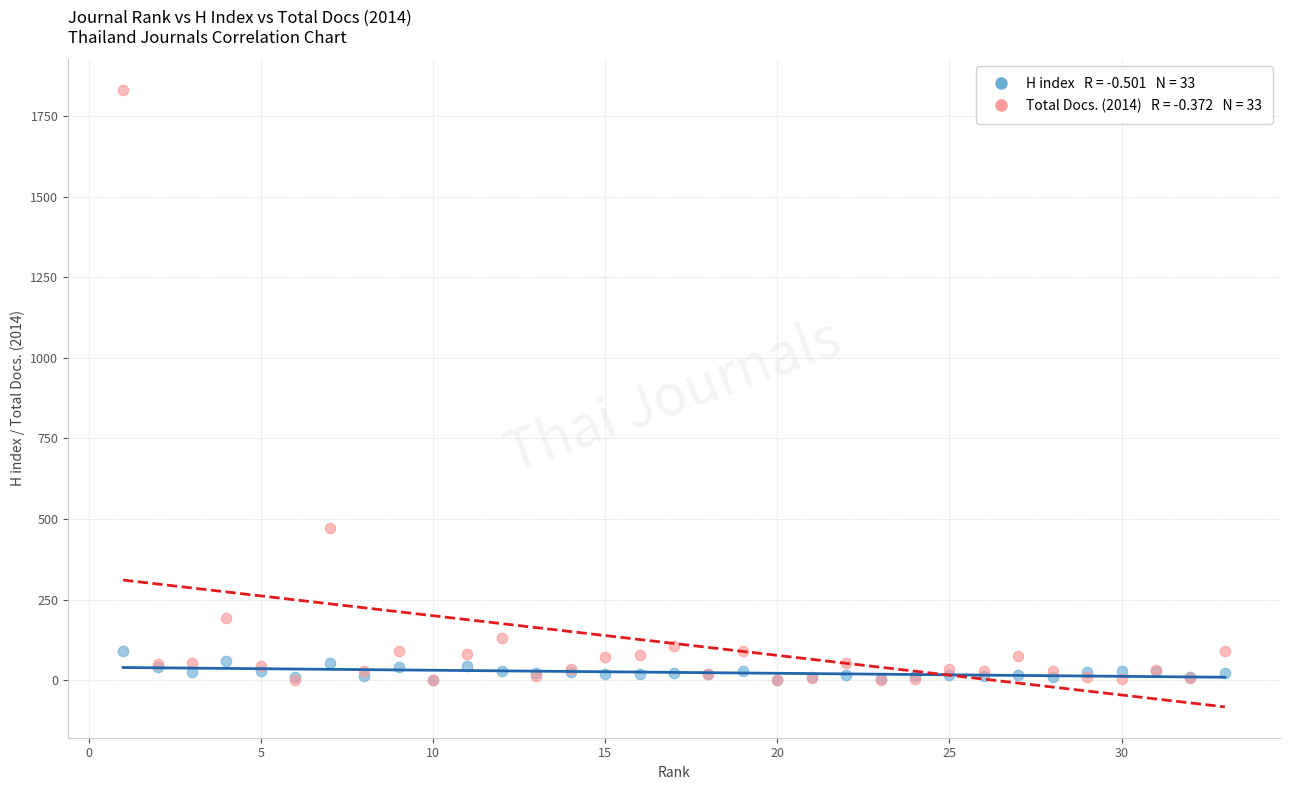

Across all series, what Y value is closest to 915?

472